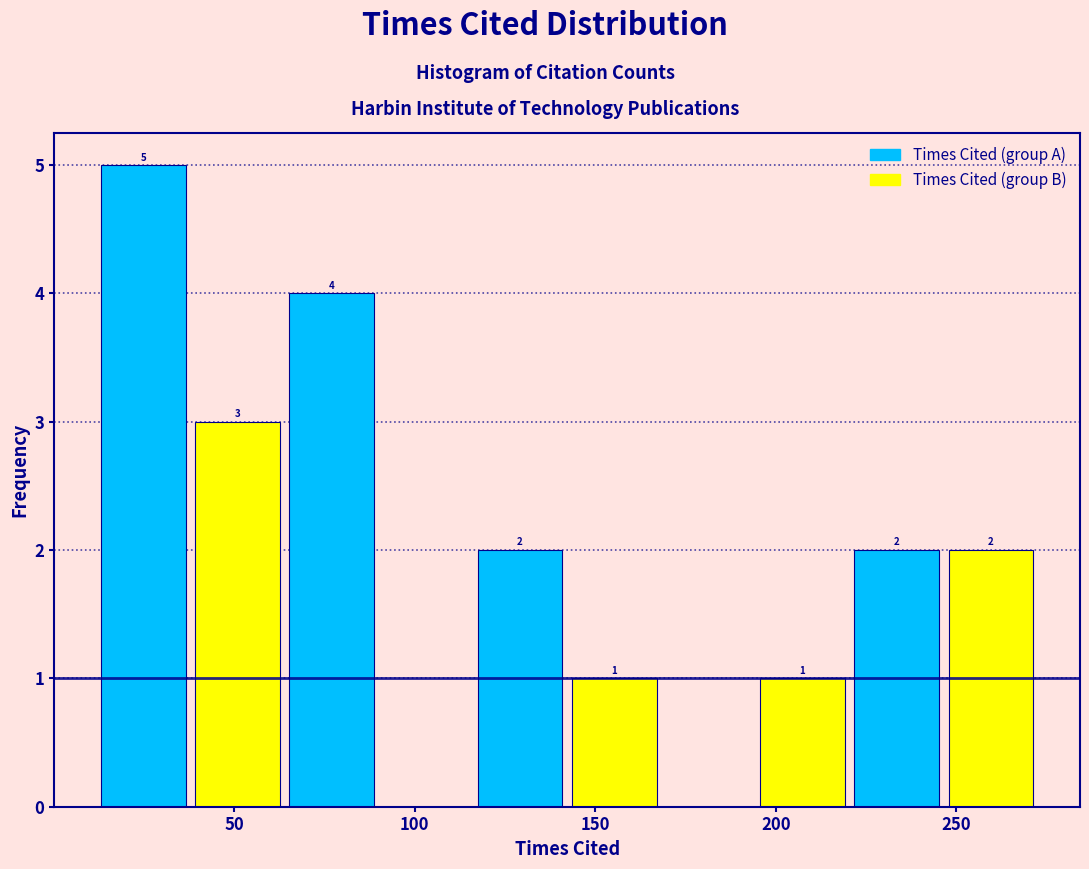

Over which range of the x-axis is the bar tallest?

15 to 40